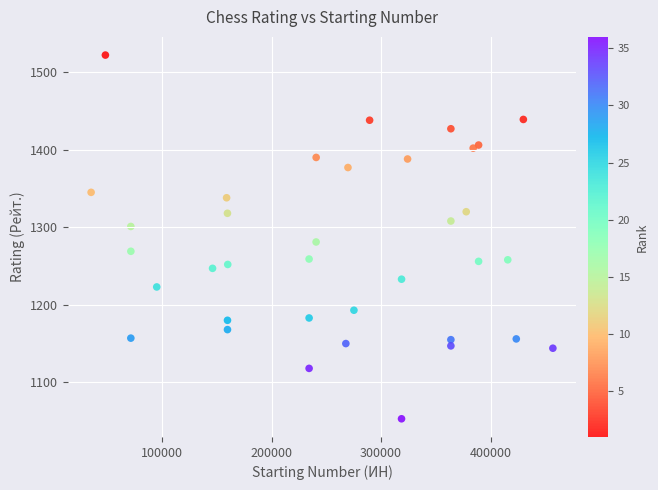

What is the range of Y values (max minus min)?

469